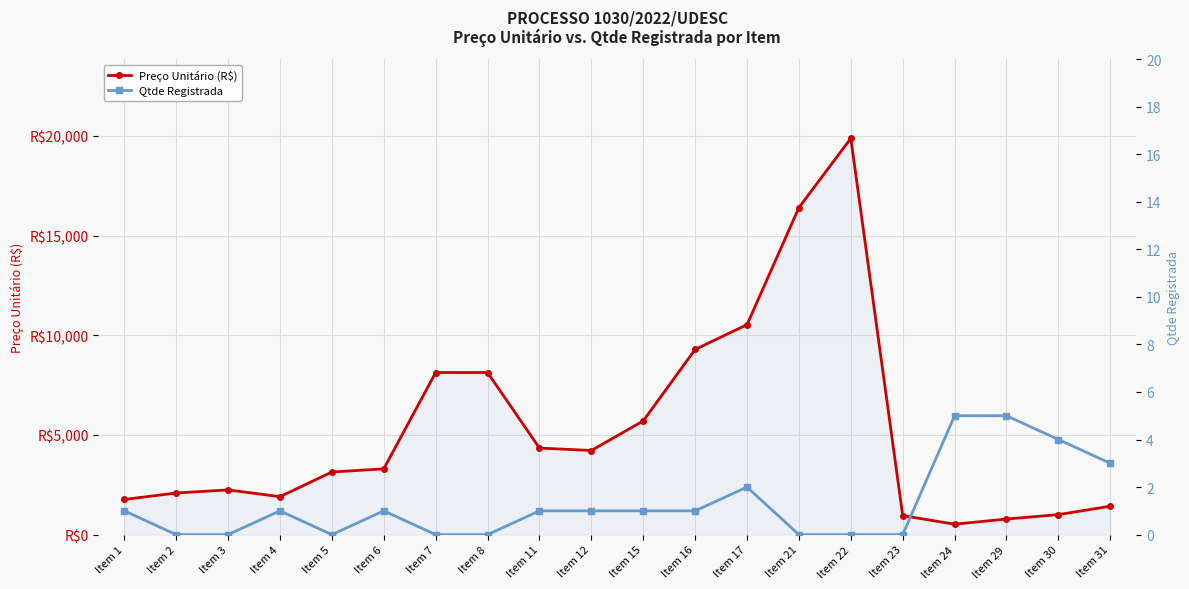

What is the total value across all series at Item 6?

3301.0